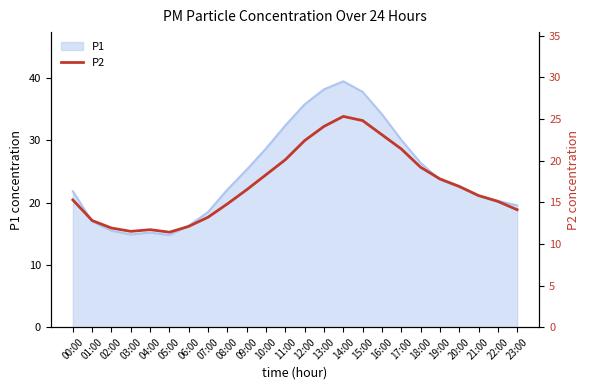

The P1 series shows 26.4 at 18:00. True or false?

True